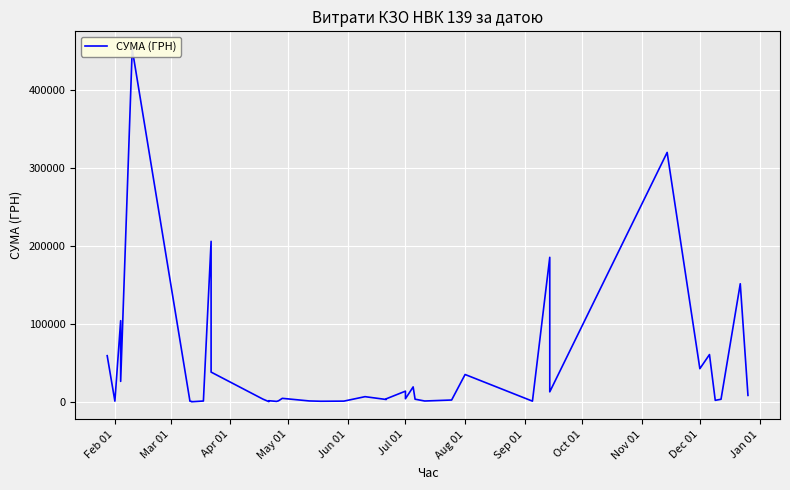

Count the number of values greater than 3973.

20